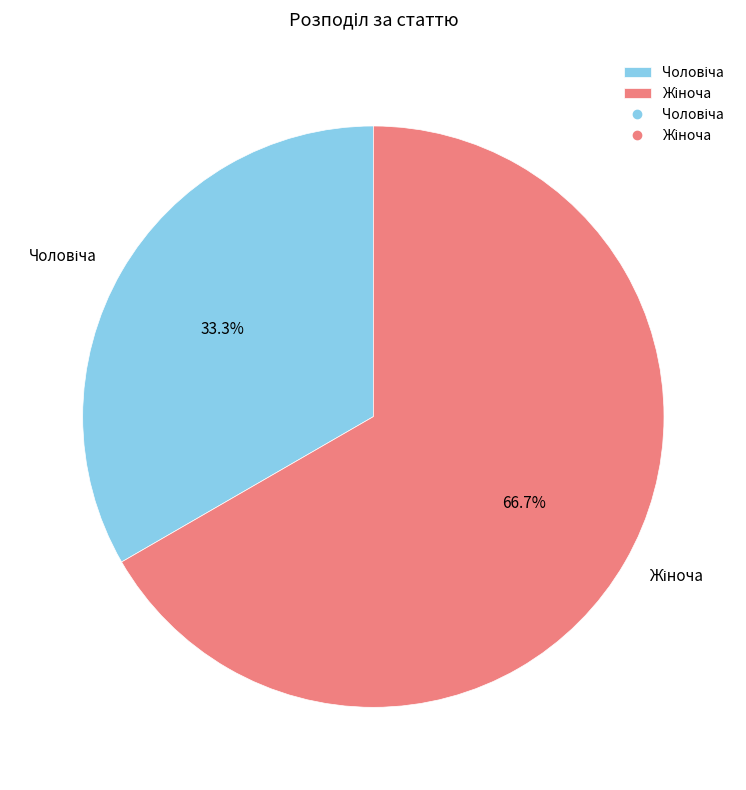

To the nearest percent, what is the difference between the largest and smallest slice percentages?

33%